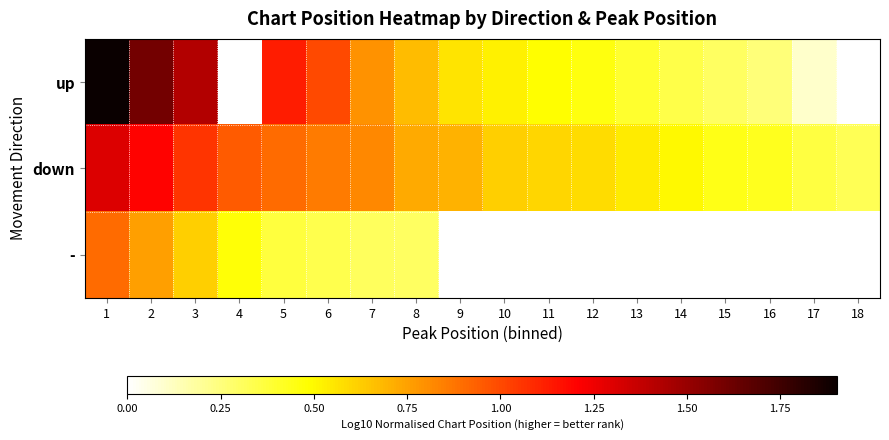

At which category is the sum across all series the highest?

1